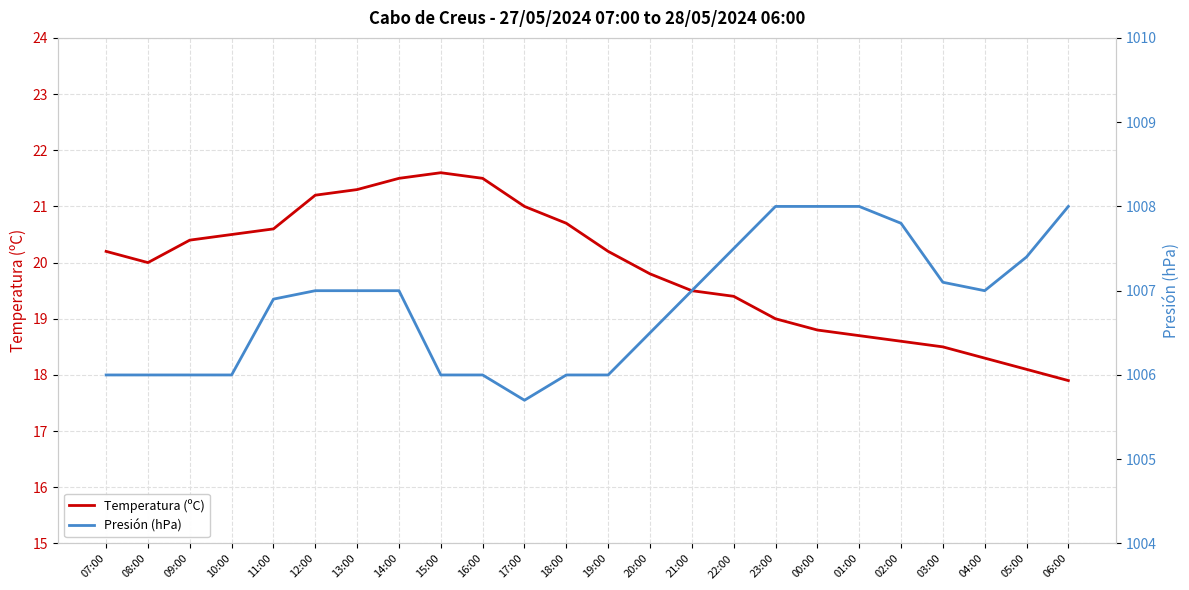

What is the total value across all series at 13:00?

1028.3